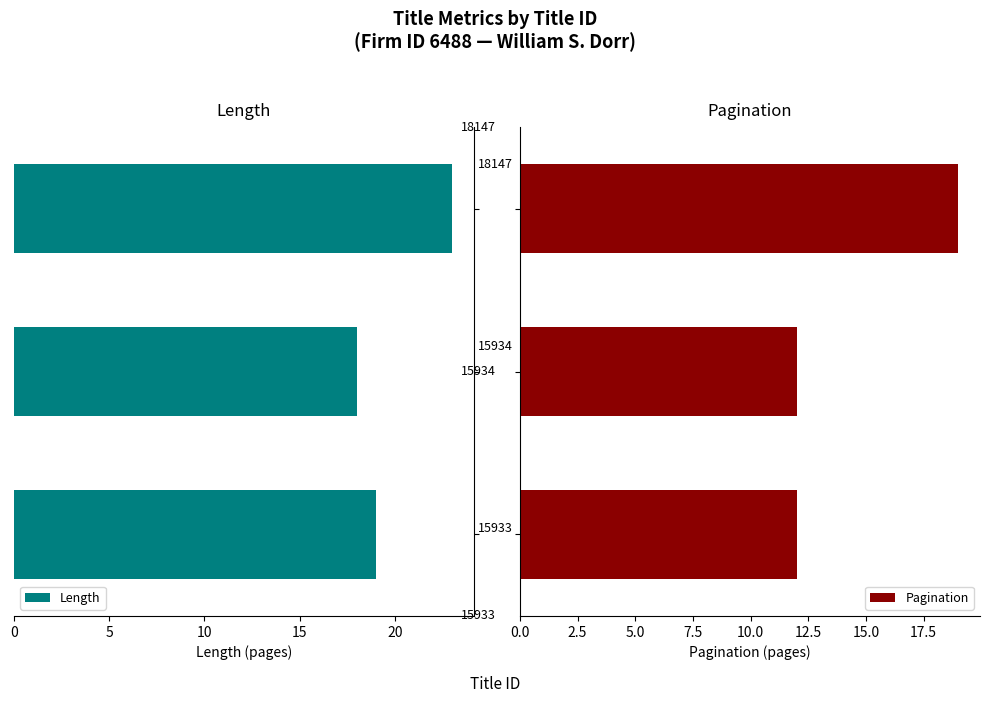

What is the highest value of the Length series?

23